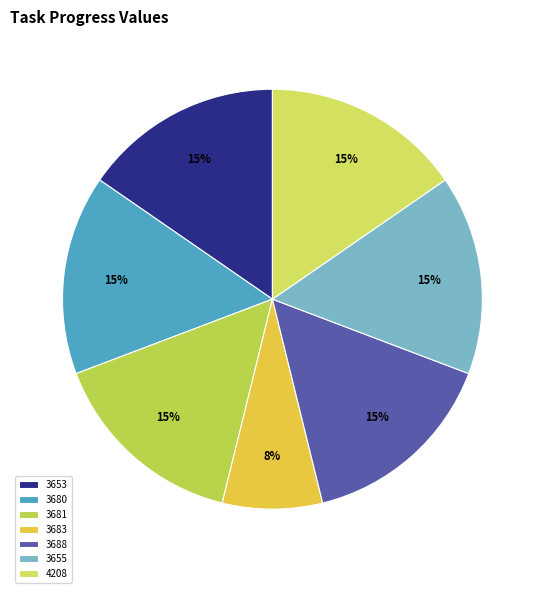

Which has a higher value, 3688 or 3681?

3688